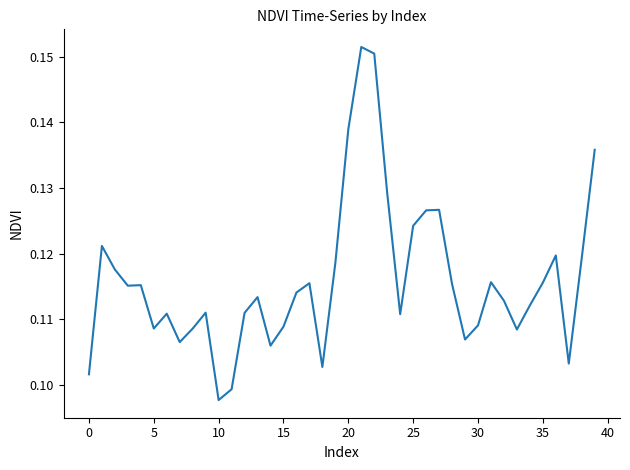

What is the maximum value shown in the chart?

0.2